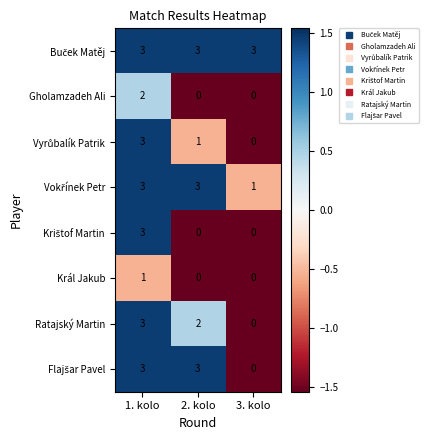

Count the number of data series in this chart.

8